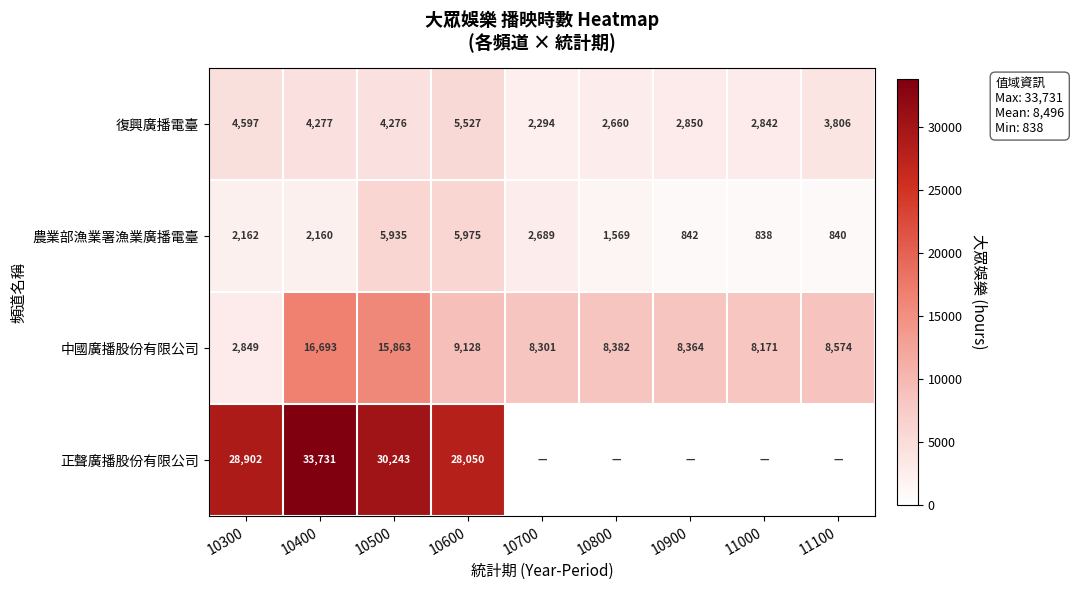

List the labels in order of 復興廣播電臺 value, smallest first.

10700, 10800, 11000, 10900, 11100, 10500, 10400, 10300, 10600